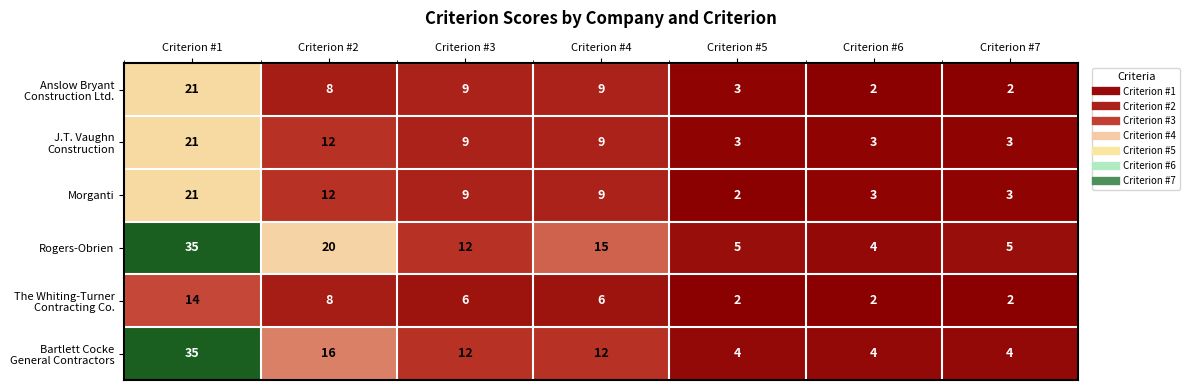

At how many categories does at least one series exceed 24?

1